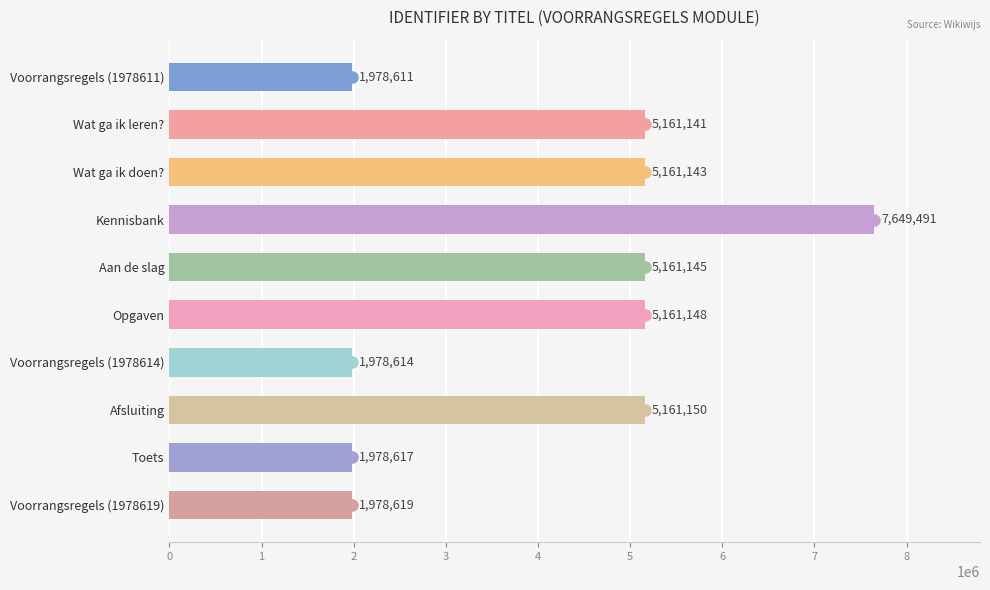

What is the difference between the second highest and minimum values?

3182539